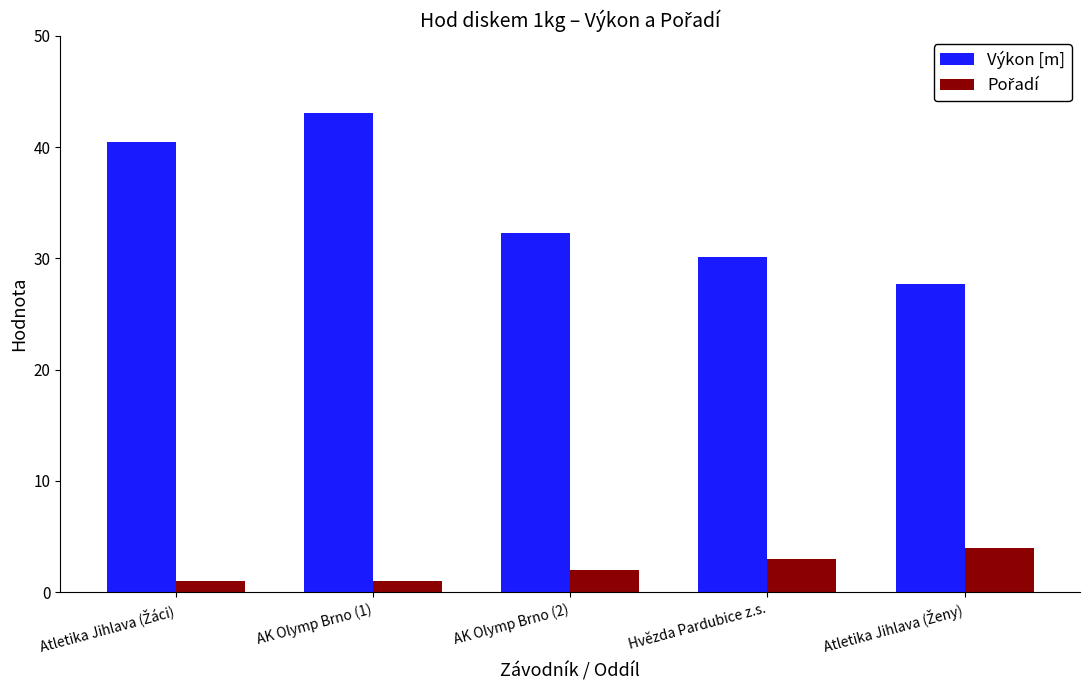

What is the difference between the highest and lowest values at AK Olymp Brno (1)?

42.0